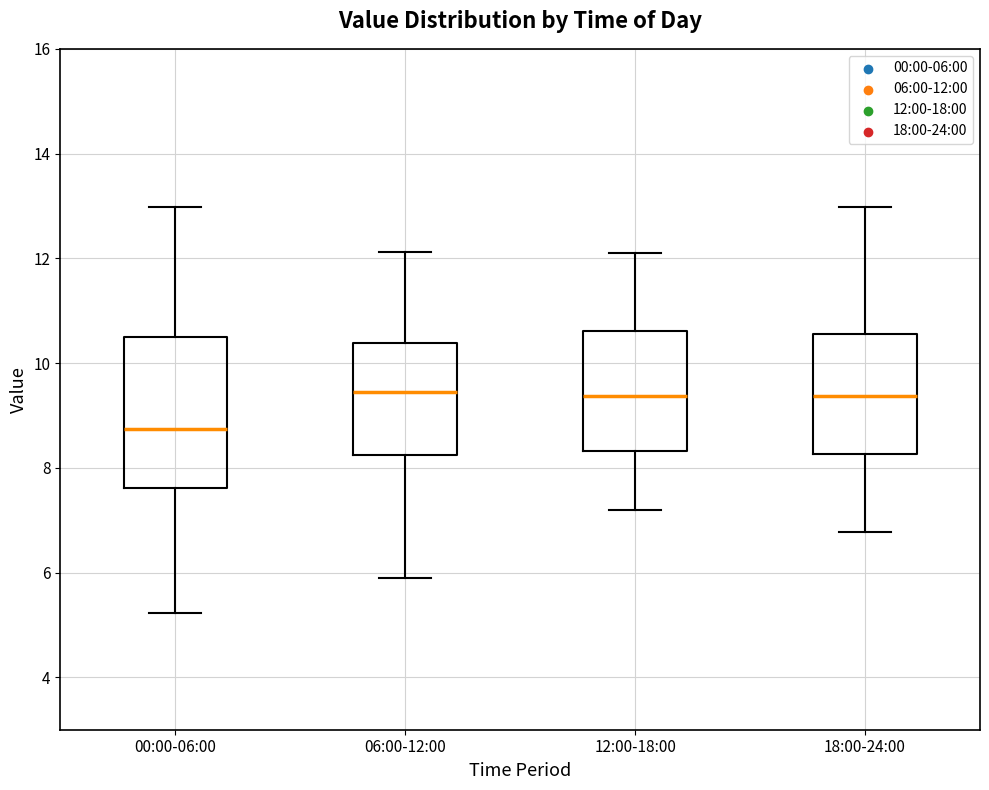

Reading left to right, read every box against the y-axis: the position of its median line, the range the box covers, and the ends of its whiskers. The values are not printed on the chart, so give them approximately, as read against the axis.

00:00-06:00: median 8.8, box 7.6 to 10.6, whiskers 5.2 to 13.0
06:00-12:00: median 9.4, box 8.2 to 10.4, whiskers 6.0 to 12.2
12:00-18:00: median 9.4, box 8.4 to 10.6, whiskers 7.2 to 12.2
18:00-24:00: median 9.4, box 8.2 to 10.6, whiskers 6.8 to 13.0